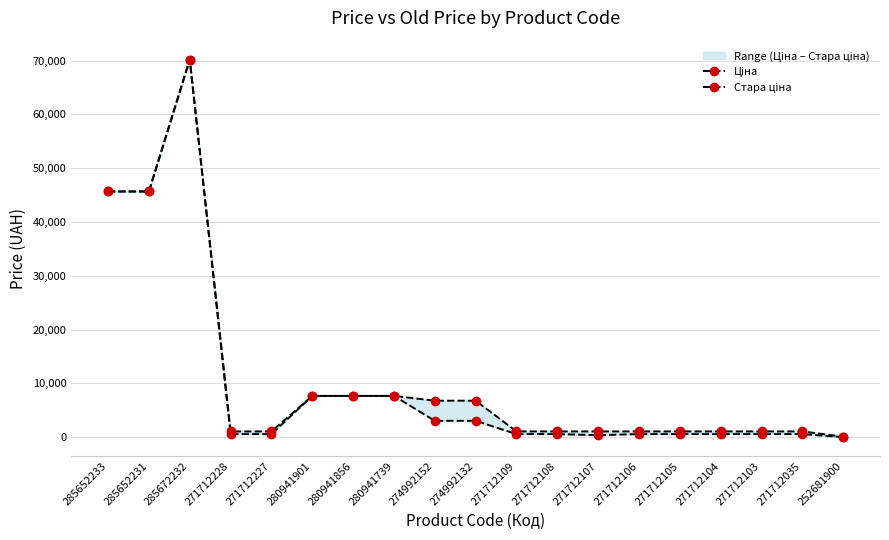

How many interior local valleys does the Ціна series have?

1